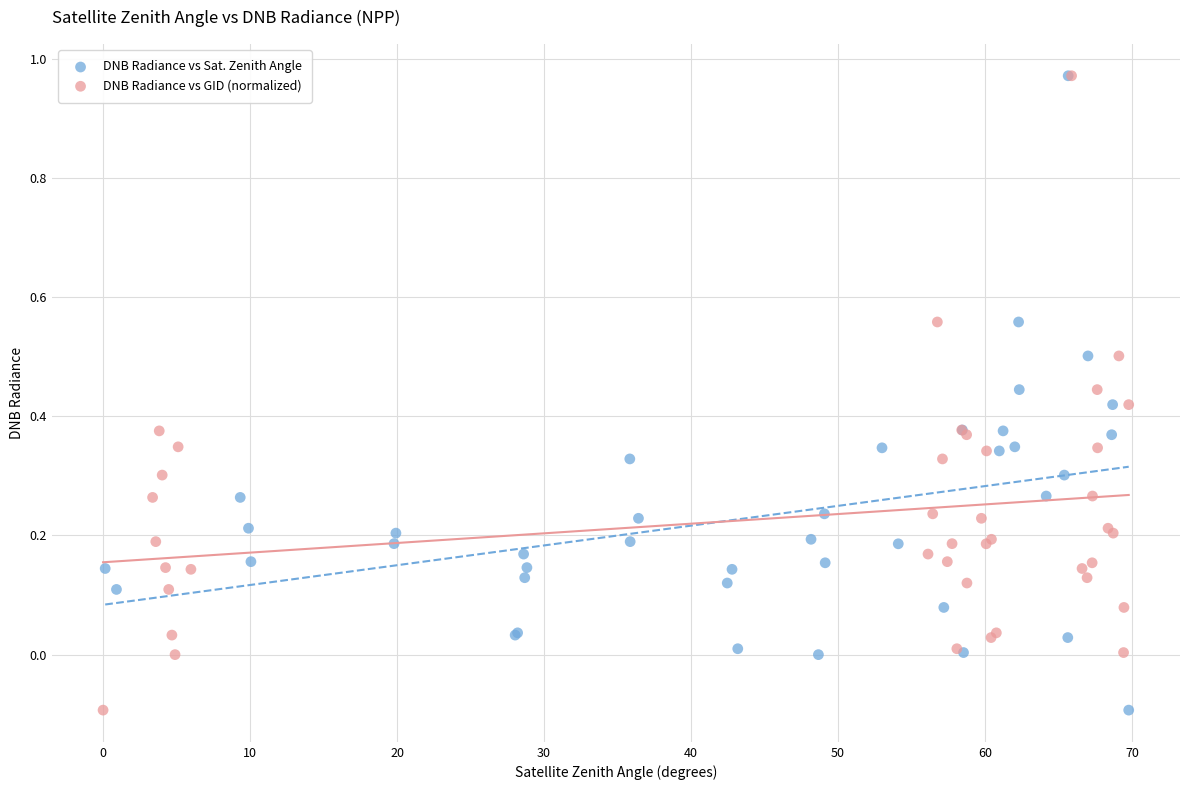

What are all the series names shown in the legend?

DNB Radiance vs Sat. Zenith Angle, DNB Radiance vs GID (normalized)